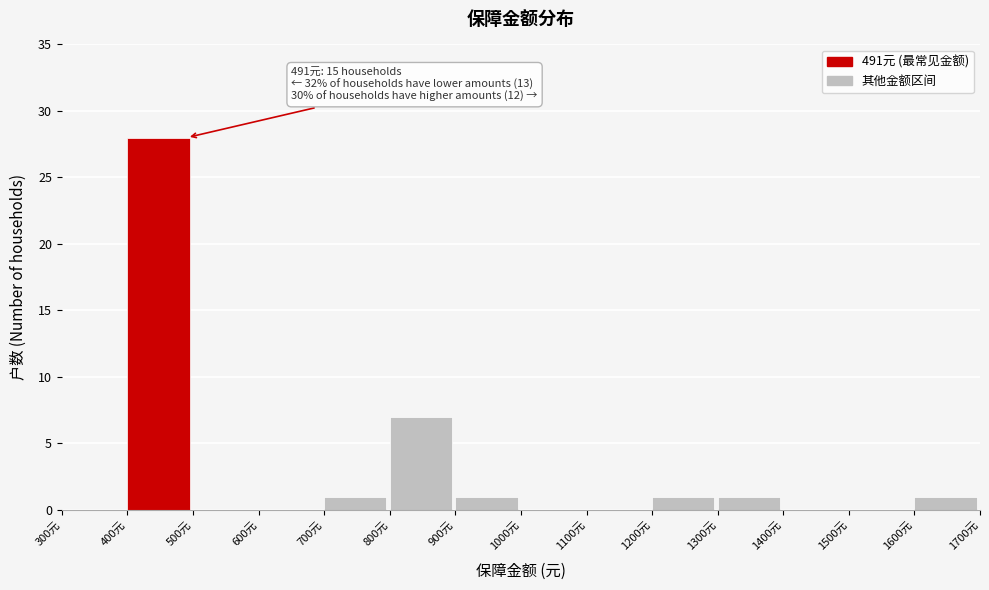

Over which range of the x-axis is the bar tallest?

400 to 500